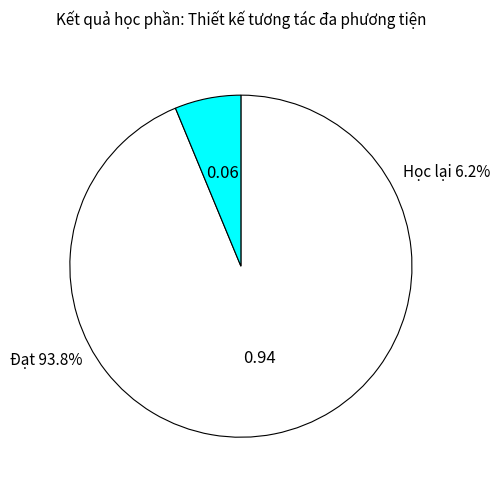

What percentage is the Đạt slice, to the nearest percent?

94%